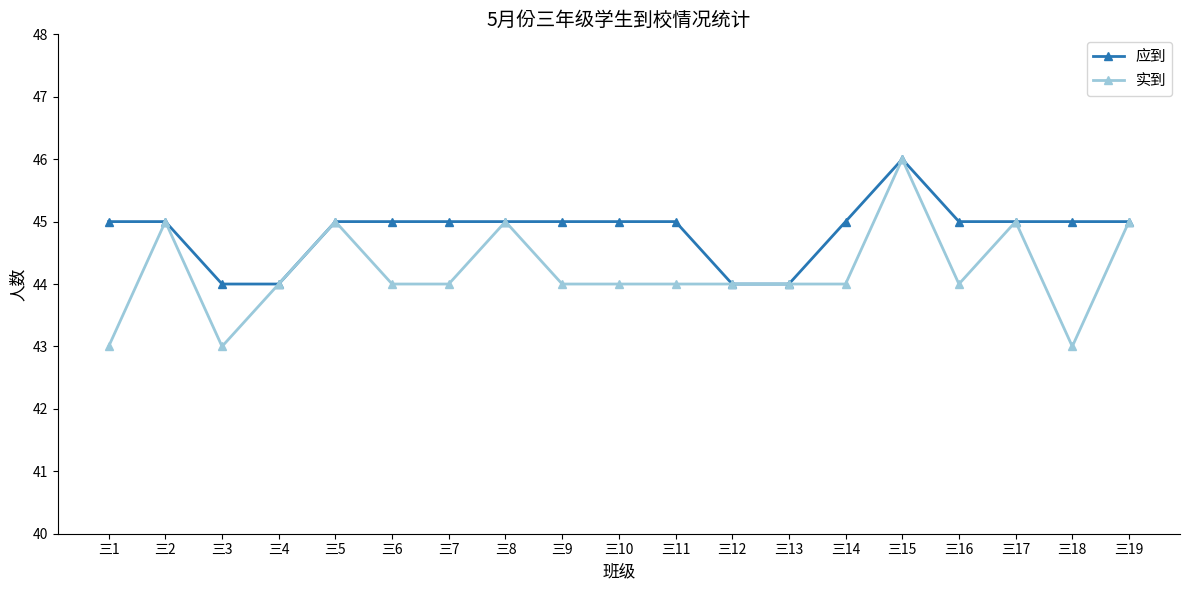

True or false: 实到 has more than 1 interior local peaks.

True